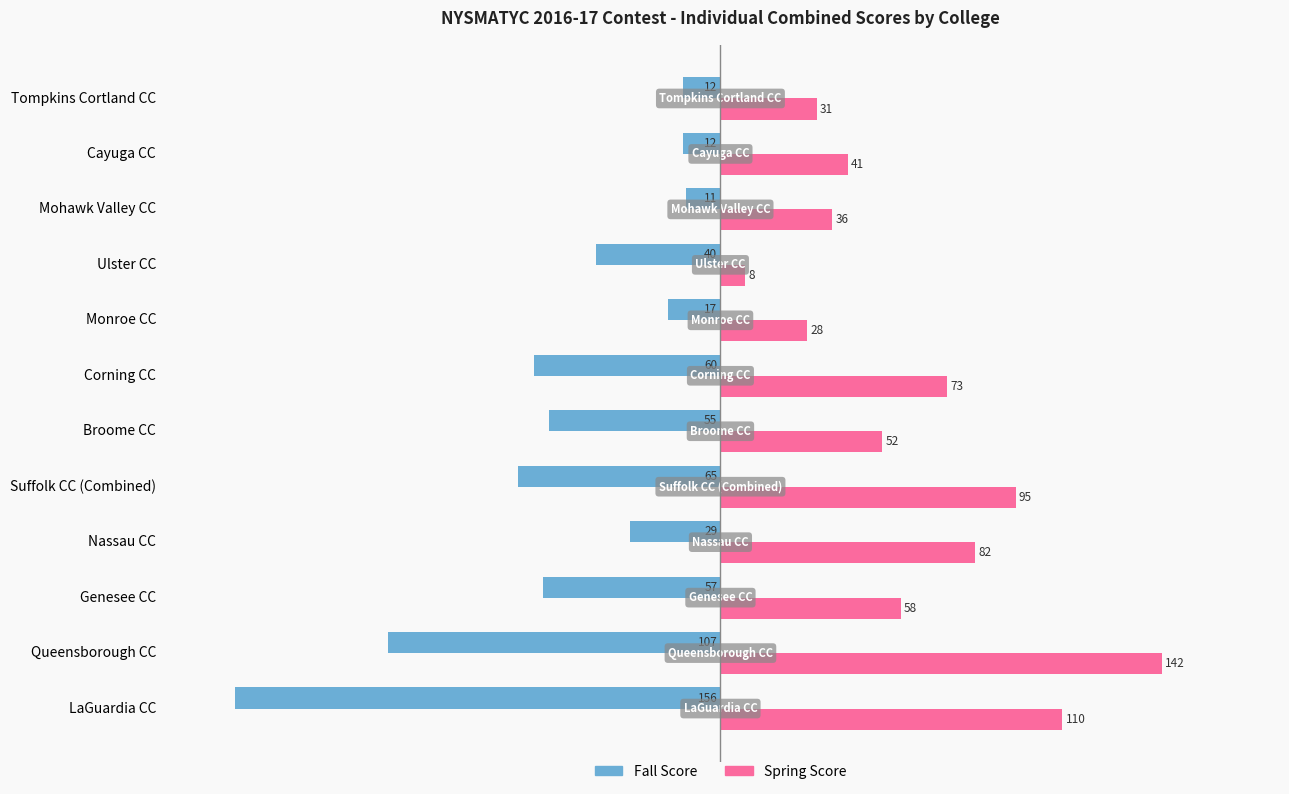

What are all the series names shown in the legend?

Fall Score, Spring Score